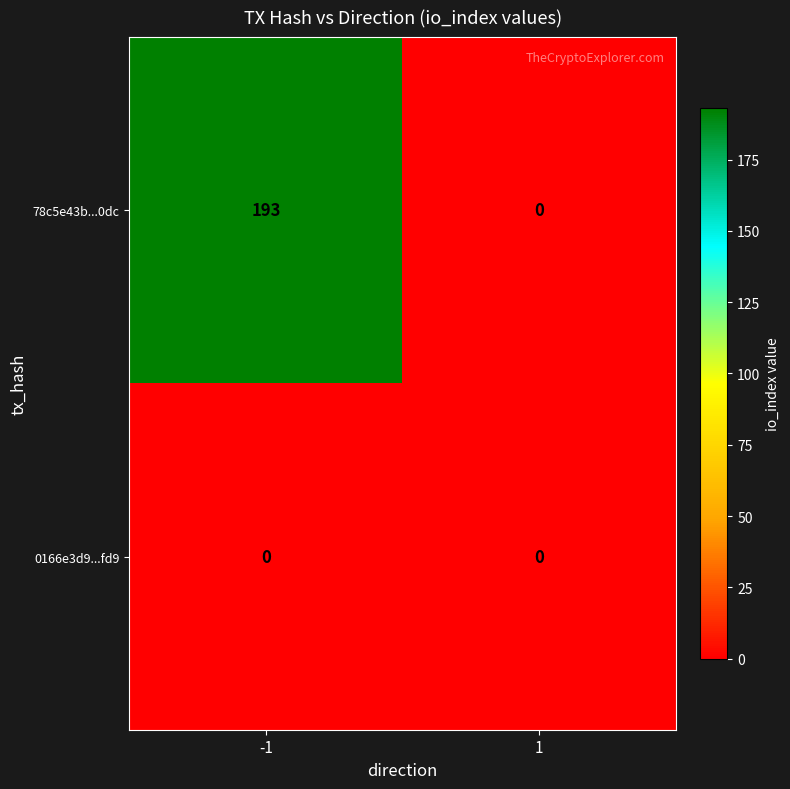

List the series in order of their peak value, lowest first.

0166e3d9...fd9, 78c5e43b...0dc